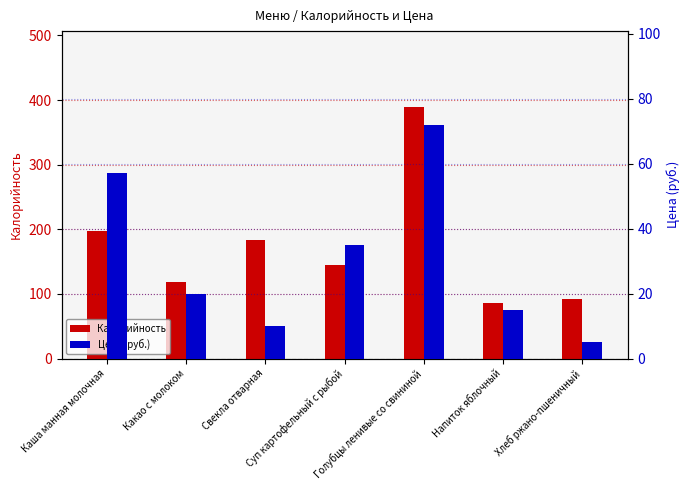

List the series in order of their peak value, highest first.

Калорийность, Цена (руб.)